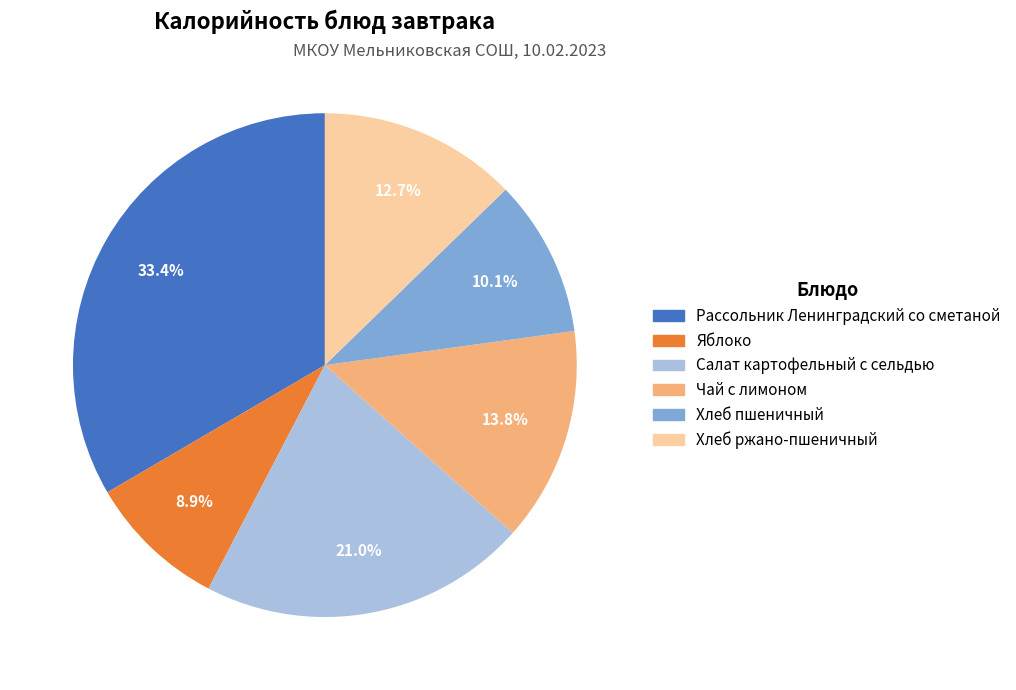

What is the ratio of the value at Хлеб пшеничный to the value at Хлеб ржано-пшеничный?

0.8